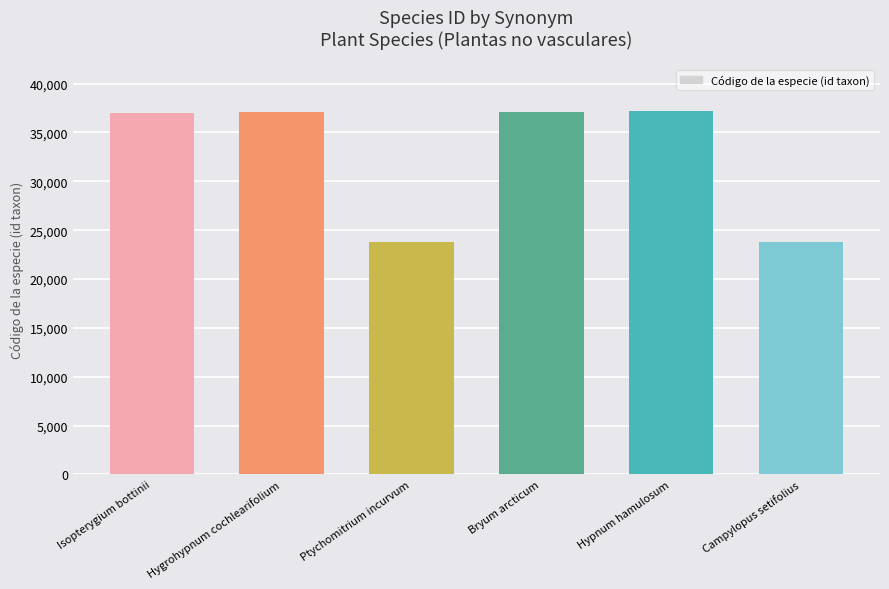

The value at Hygrohypnum cochlearifolium is 37091. True or false?

True